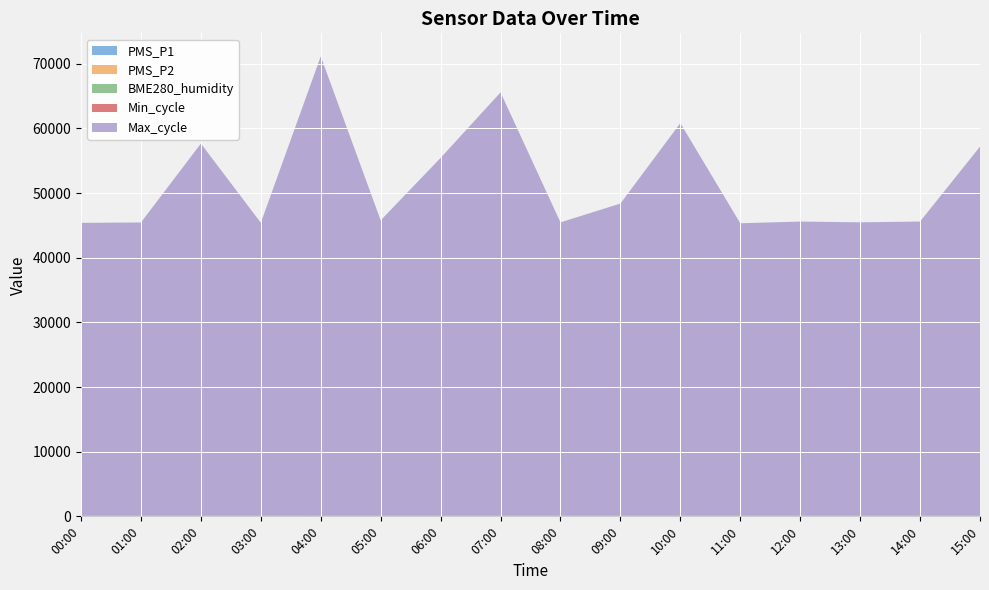

Reading right to left, extract all data points from this chart.

PMS_P1: 15:00=0.0	14:00=0.8	13:00=0.0	12:00=0.0	11:00=0.0	10:00=0.0	09:00=0.0	08:00=0.0	07:00=0.0	06:00=0.0	05:00=0.0	04:00=0.0	03:00=3.0	02:00=0.0	01:00=0.0	00:00=0.0
PMS_P2: 15:00=0.0	14:00=0.8	13:00=0.0	12:00=0.0	11:00=0.0	10:00=0.0	09:00=0.0	08:00=0.0	07:00=0.0	06:00=0.0	05:00=0.0	04:00=0.0	03:00=3.0	02:00=0.0	01:00=0.0	00:00=0.0
BME280_humidity: 15:00=100.0	14:00=100.0	13:00=100.0	12:00=100.0	11:00=100.0	10:00=100.0	09:00=100.0	08:00=100.0	07:00=100.0	06:00=100.0	05:00=100.0	04:00=100.0	03:00=100.0	02:00=100.0	01:00=100.0	00:00=100.0
Min_cycle: 15:00=22.0	14:00=22.0	13:00=22.0	12:00=22.0	11:00=22.0	10:00=22.0	09:00=22.0	08:00=22.0	07:00=22.0	06:00=22.0	05:00=22.0	04:00=22.0	03:00=22.0	02:00=22.0	01:00=22.0	00:00=22.0
Max_cycle: 15:00=57057.0	14:00=45471.0	13:00=45350.0	12:00=45466.0	11:00=45202.0	10:00=60690.0	09:00=48251.0	08:00=45342.0	07:00=65446.0	06:00=55315.0	05:00=45658.0	04:00=71019.0	03:00=45278.0	02:00=57531.0	01:00=45330.0	00:00=45268.0